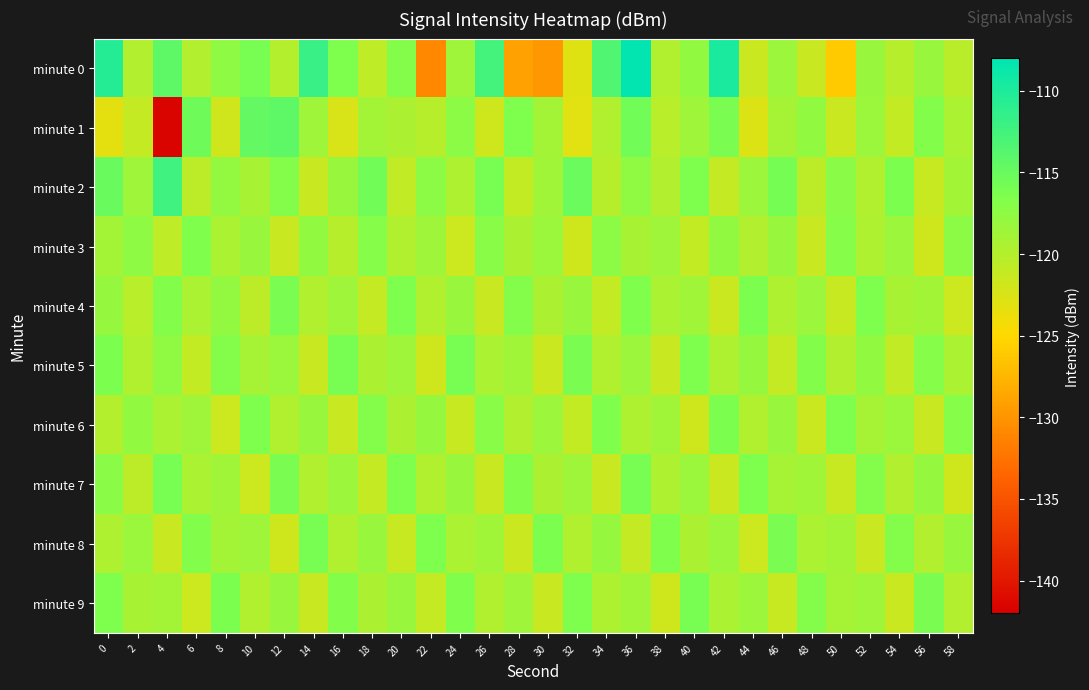

How many categories are shown in the chart?

30